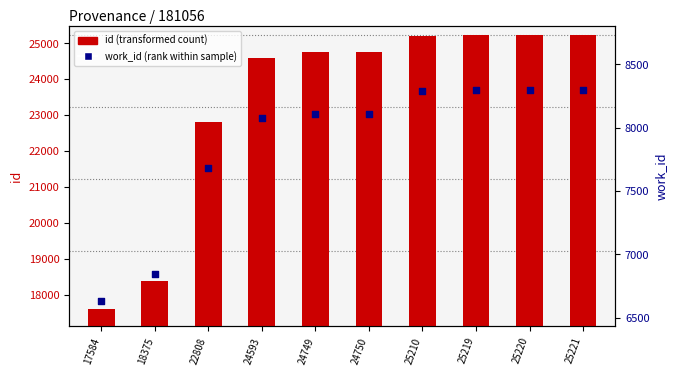

Which series reaches the maximum Y coordinate?

id (transformed count)